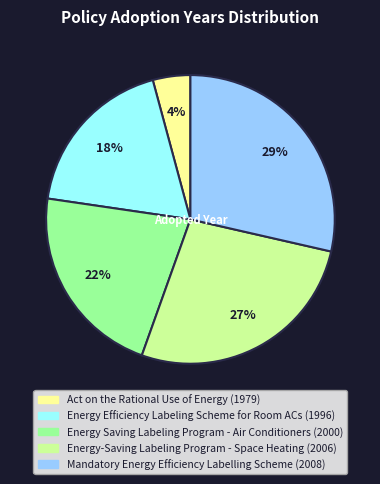

To the nearest percent, what portion does Energy-Saving Labeling Program - Space Heating represent?

27%